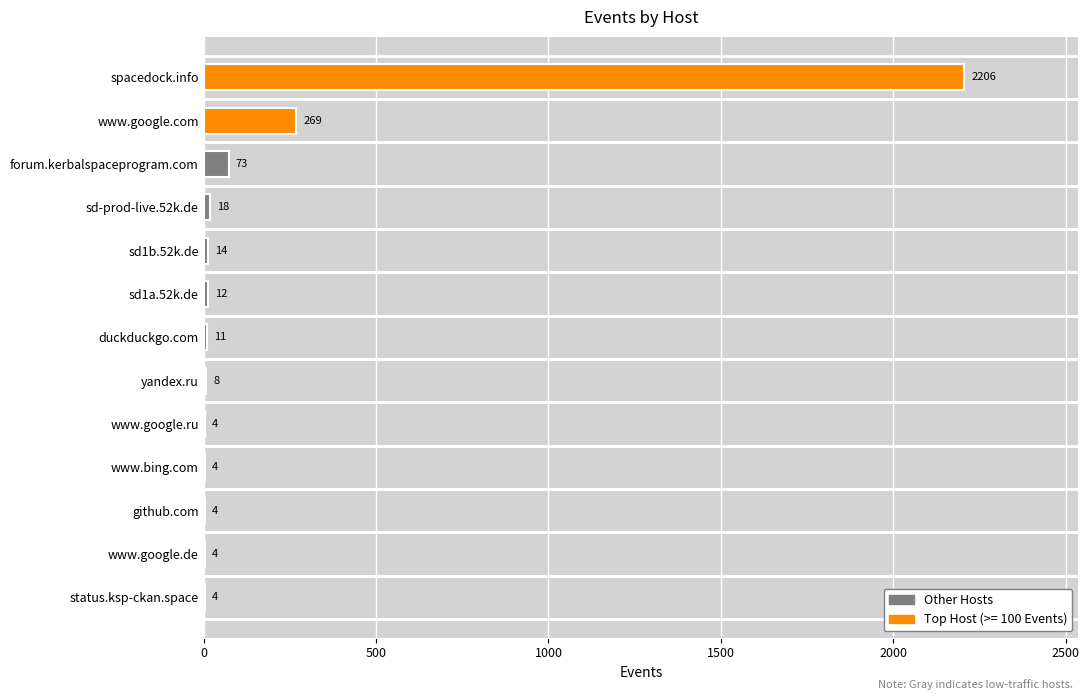

What is the maximum value shown in the chart?

2206